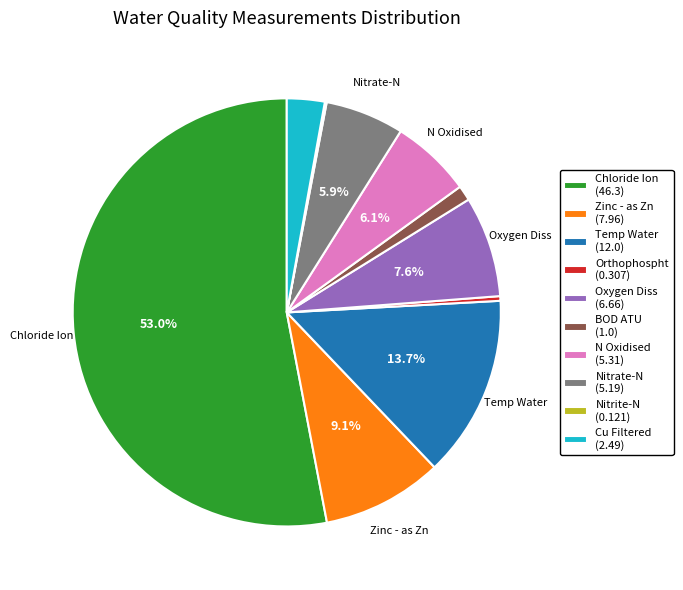

Is there a majority slice in this chart?

Yes